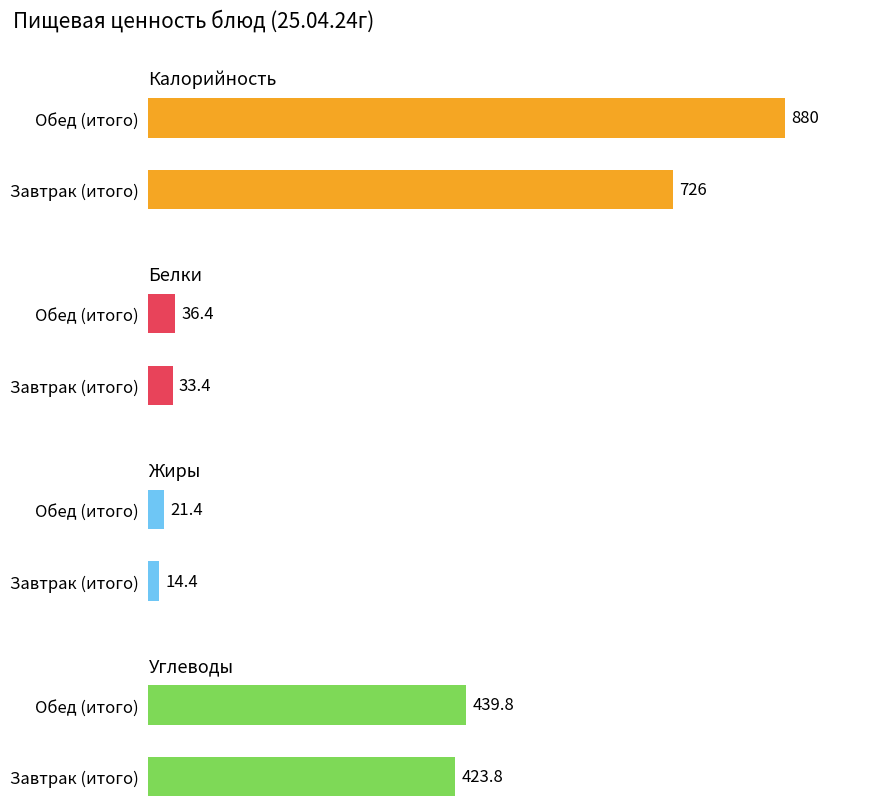

What is the difference between the Жиры values at Обед (итого) and Завтрак (итого)?

7.0